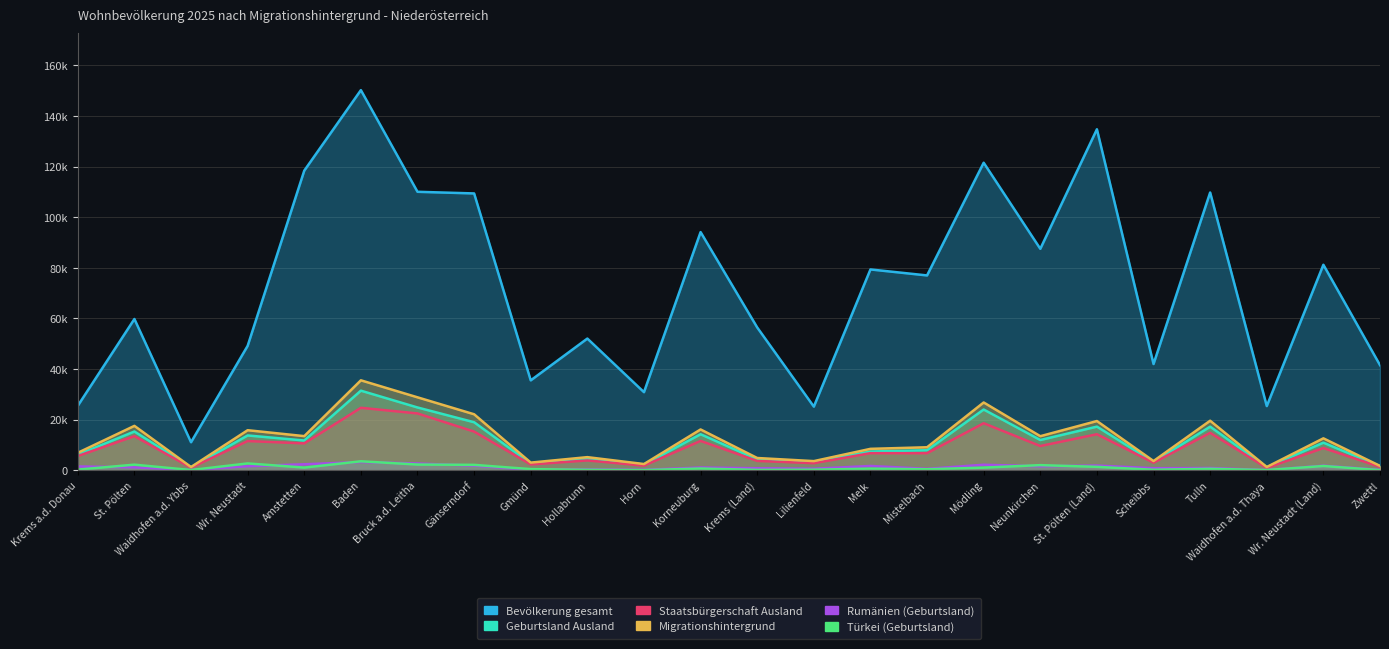

True or false: Staatsbürgerschaft Ausland and Geburtsland Ausland cross at least once.

False